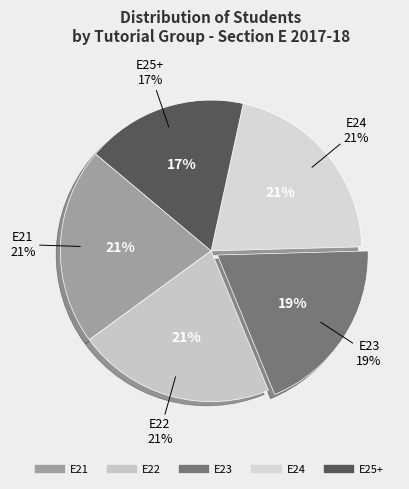

How many slices are in this pie chart?

5